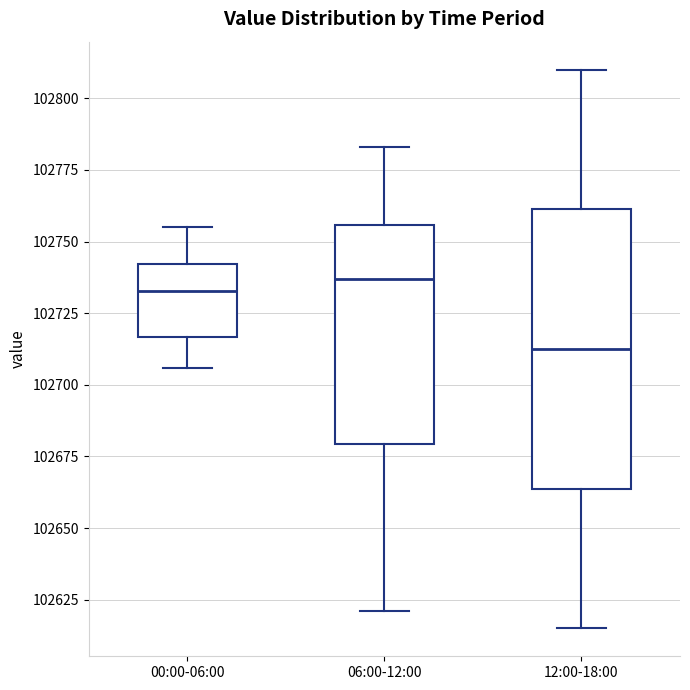

Reading left to right, transcribe this box plot: for each box, give where its median line is, the range the box spans, and where its two whiskers end, as read against the y-axis. The values are not printed on the chart, so give them approximately, as read against the axis.

00:00-06:00: median 102735, box 102715 to 102740, whiskers 102705 to 102755
06:00-12:00: median 102735, box 102680 to 102755, whiskers 102620 to 102785
12:00-18:00: median 102715, box 102665 to 102760, whiskers 102615 to 102810